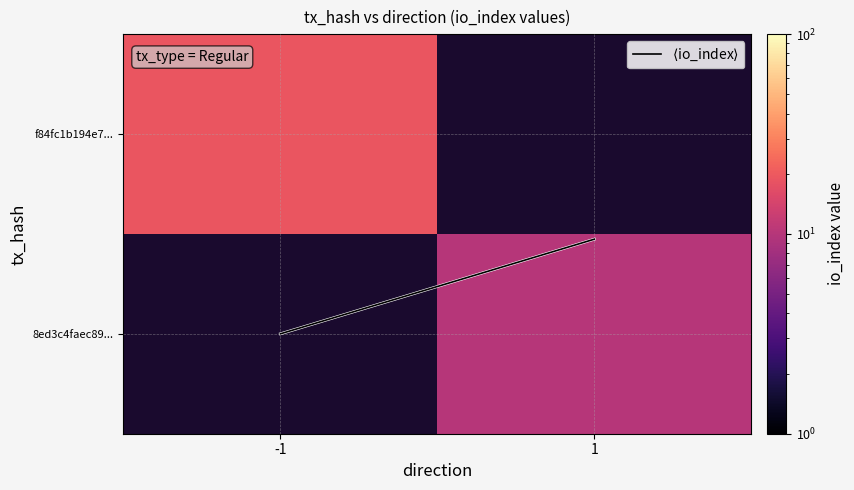

What is the lowest value of the $\langle$io_index$\rangle$ series?

0.5